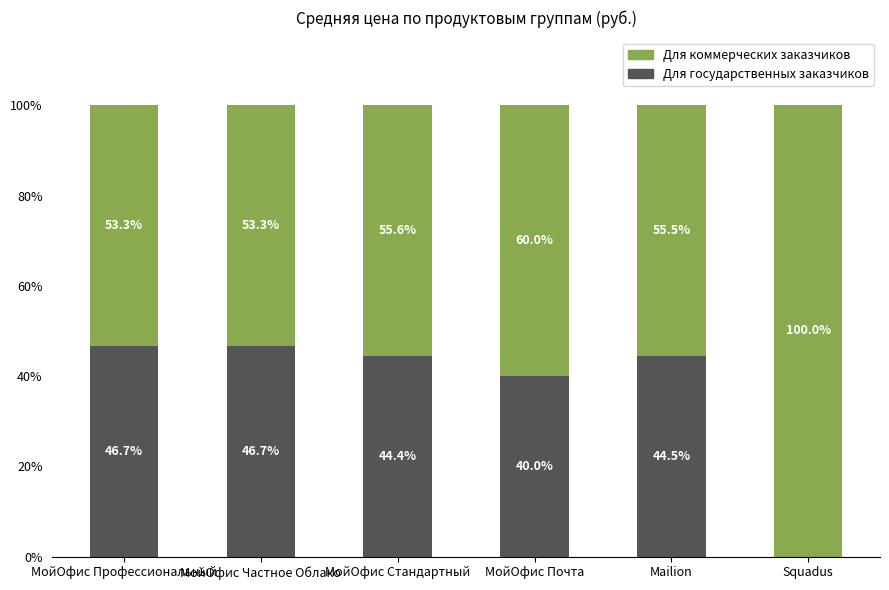

The value of Для государственных заказчиков at МойОфис Профессиональный is 77.7. True or false?

False